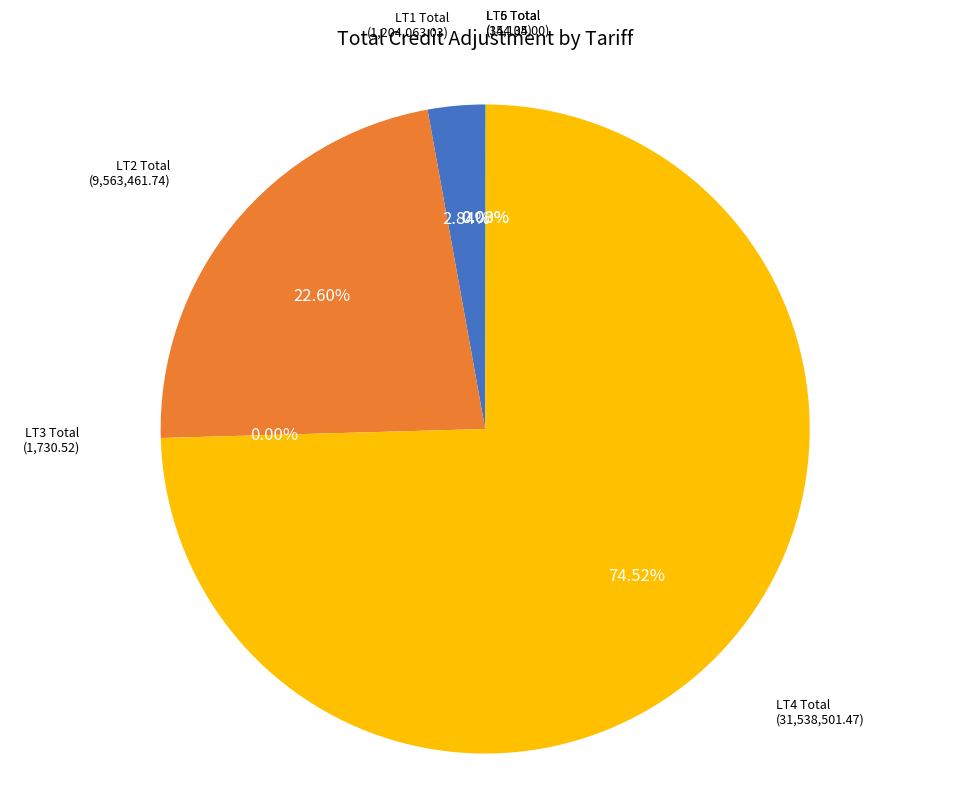

Which has a higher value, LT4 Total or LT2 Total?

LT4 Total